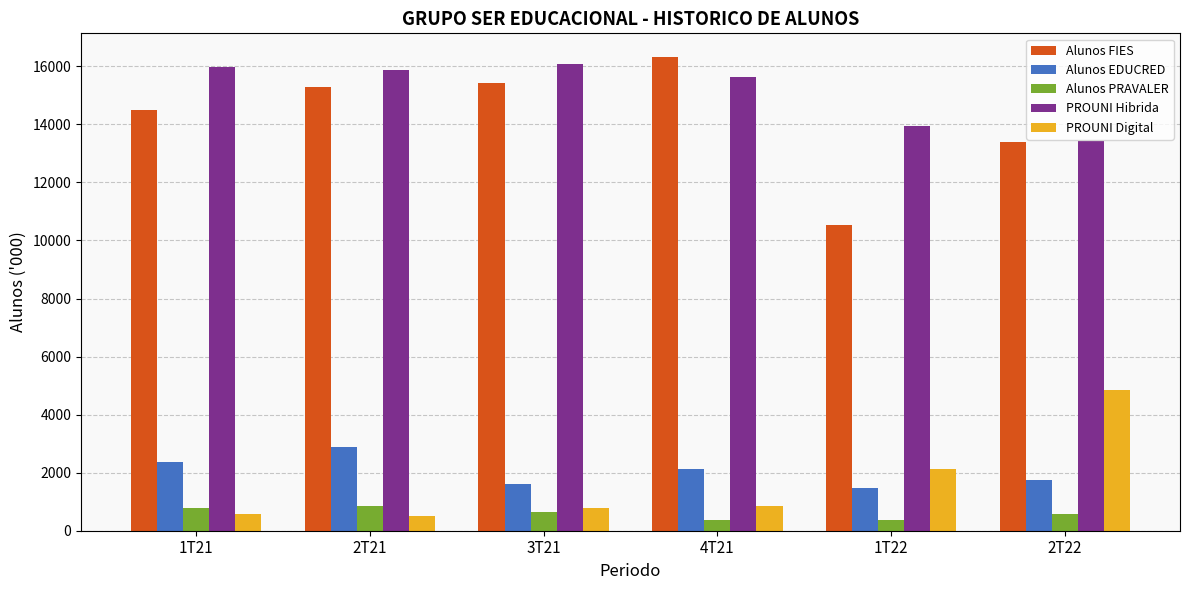

What is the minimum value for PROUNI Digital?

502